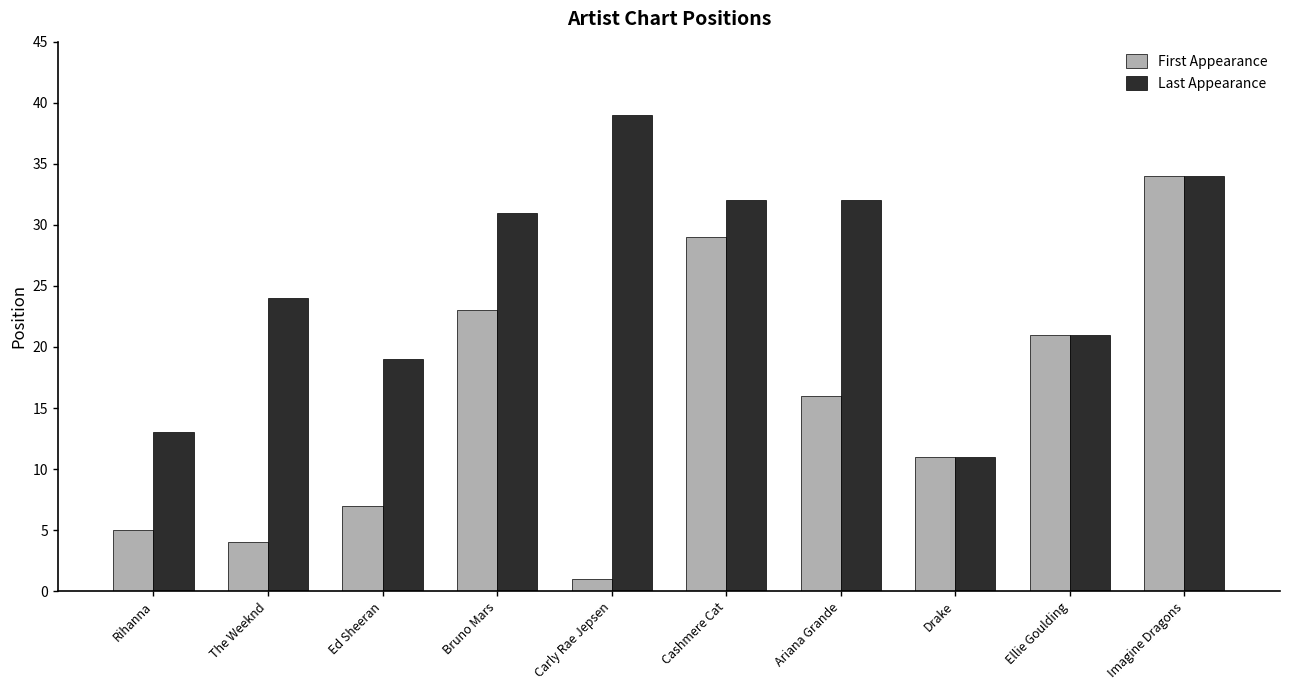

What is the difference between the highest and lowest values at The Weeknd?

20